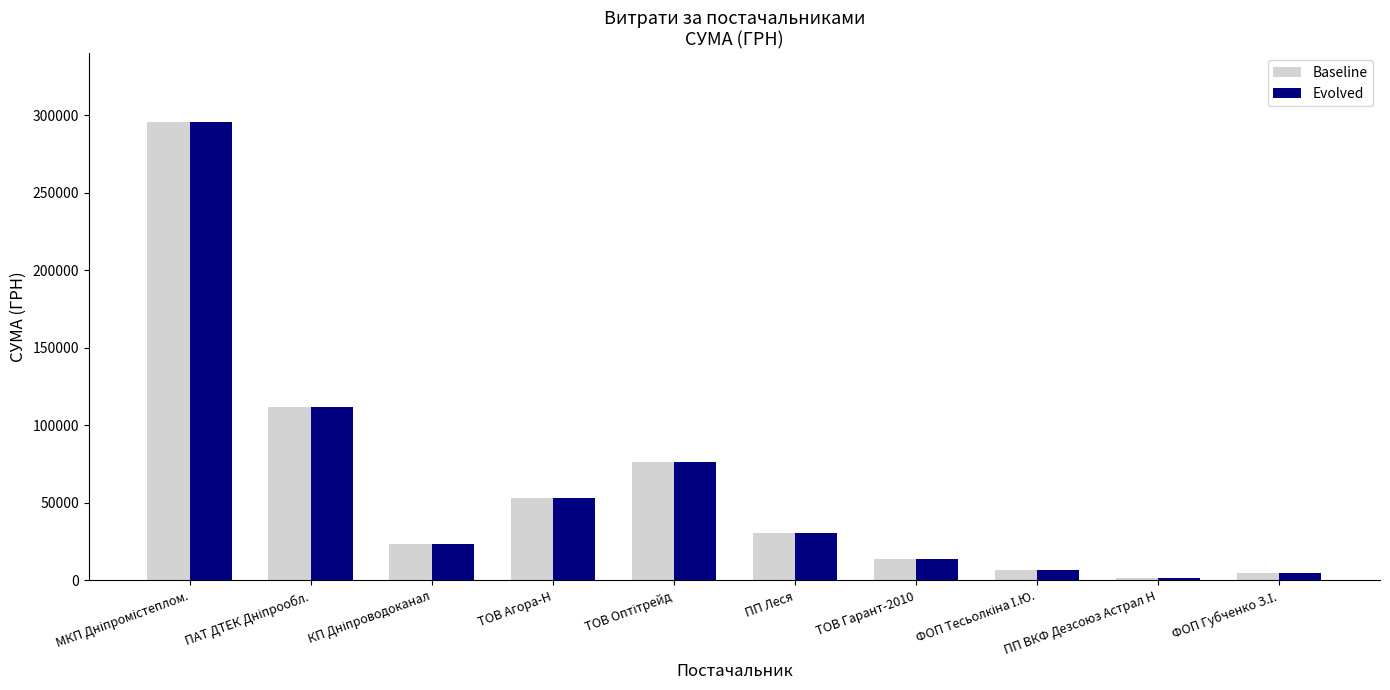

What is the difference between the second highest and second lowest values in the Baseline series?

107016.6